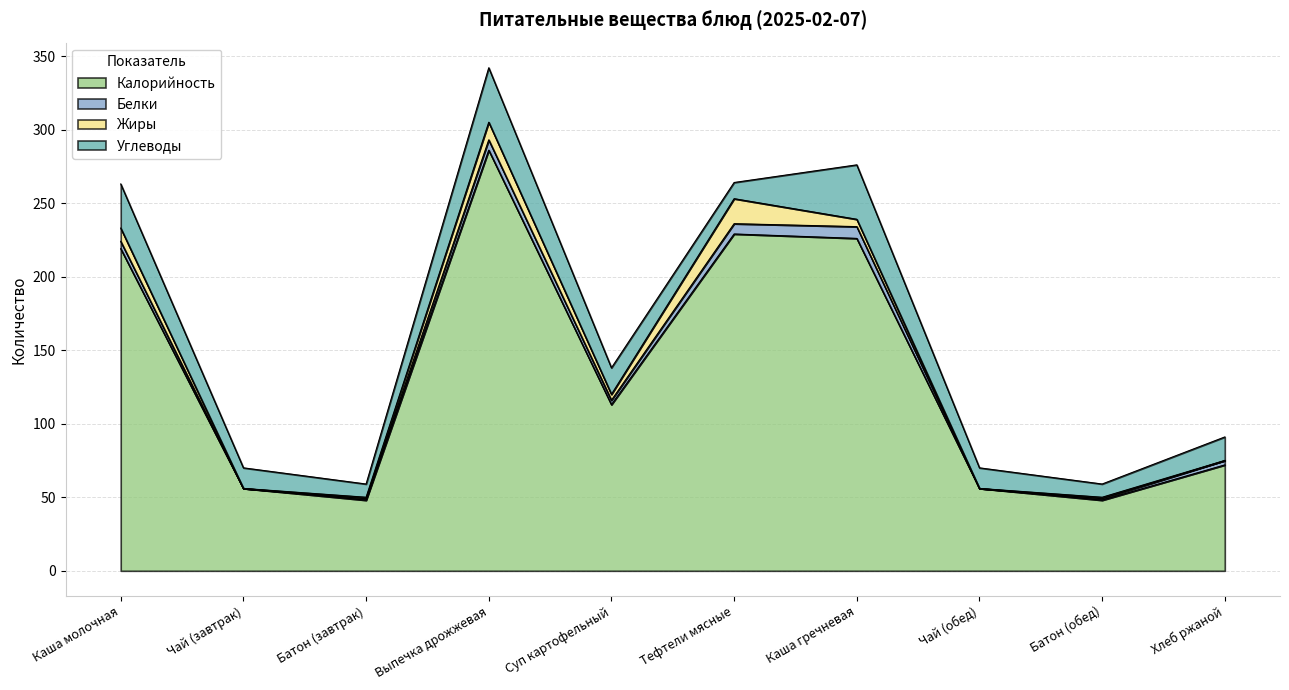

In Углеводы, how many points are lower than both neighbors (excluding endpoints)?

3